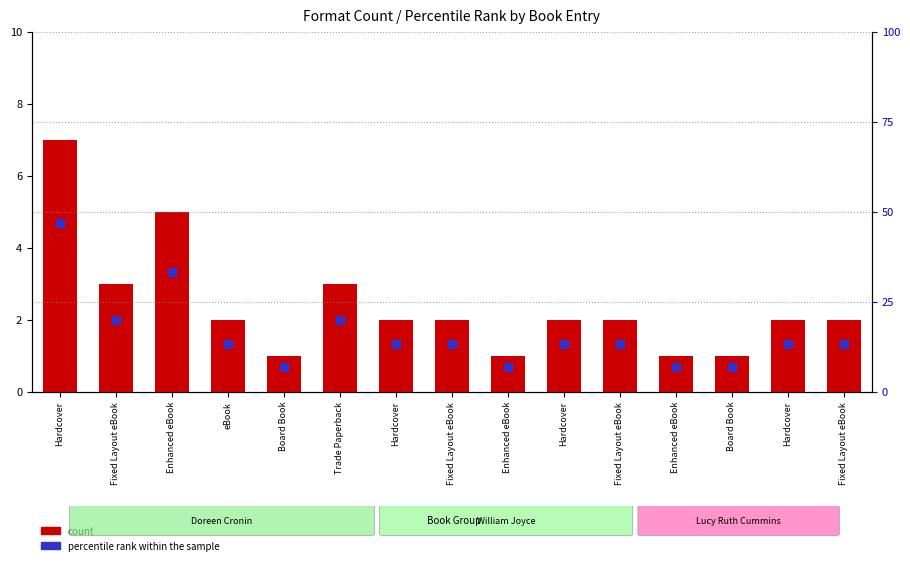

Which series has the largest total across all categories?

percentile rank within the sample